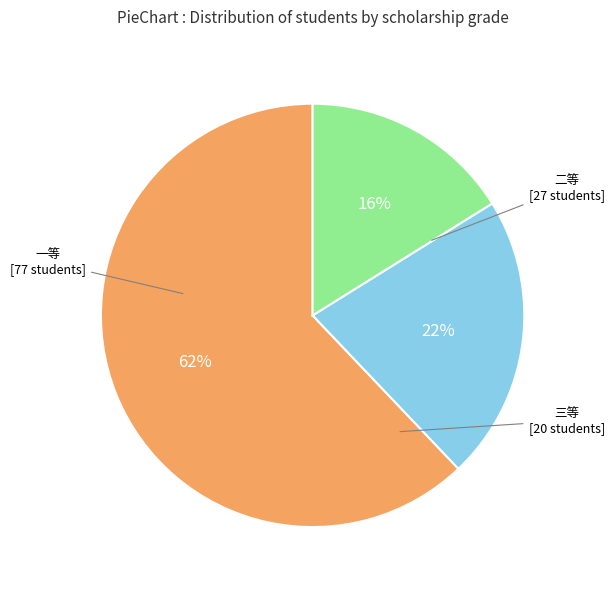

To the nearest percent, what is the difference between the largest and smallest slice percentages?

46%